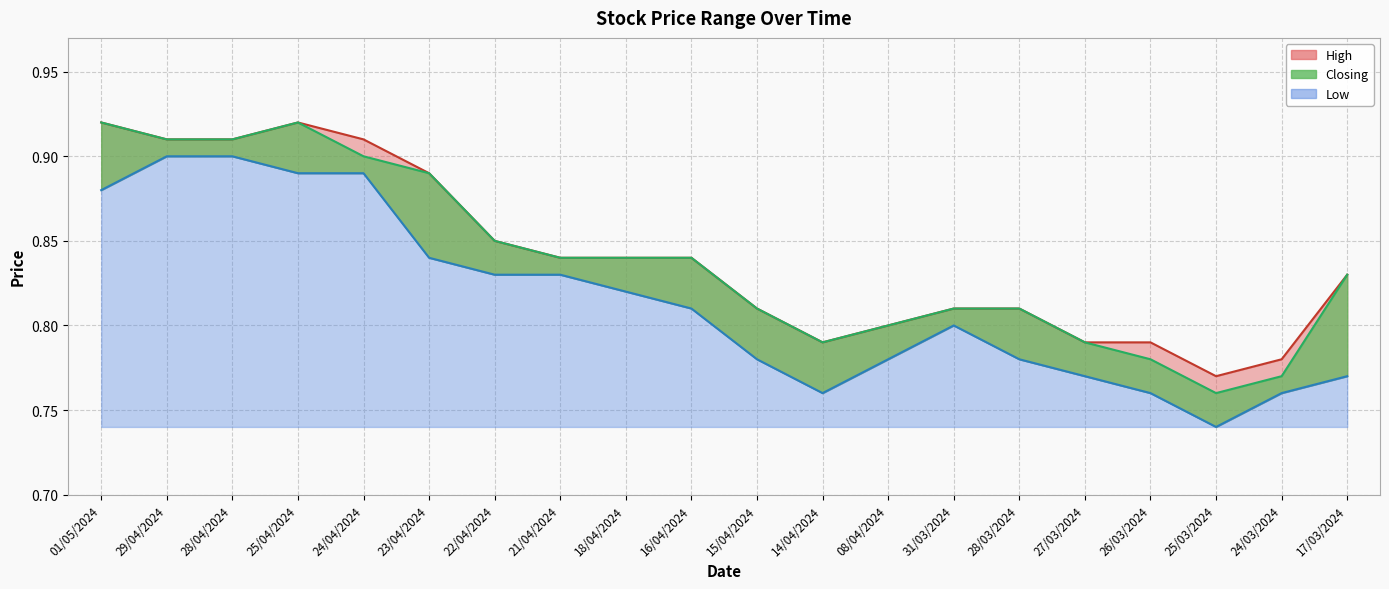

True or false: Closing and Low cross at least once.

False